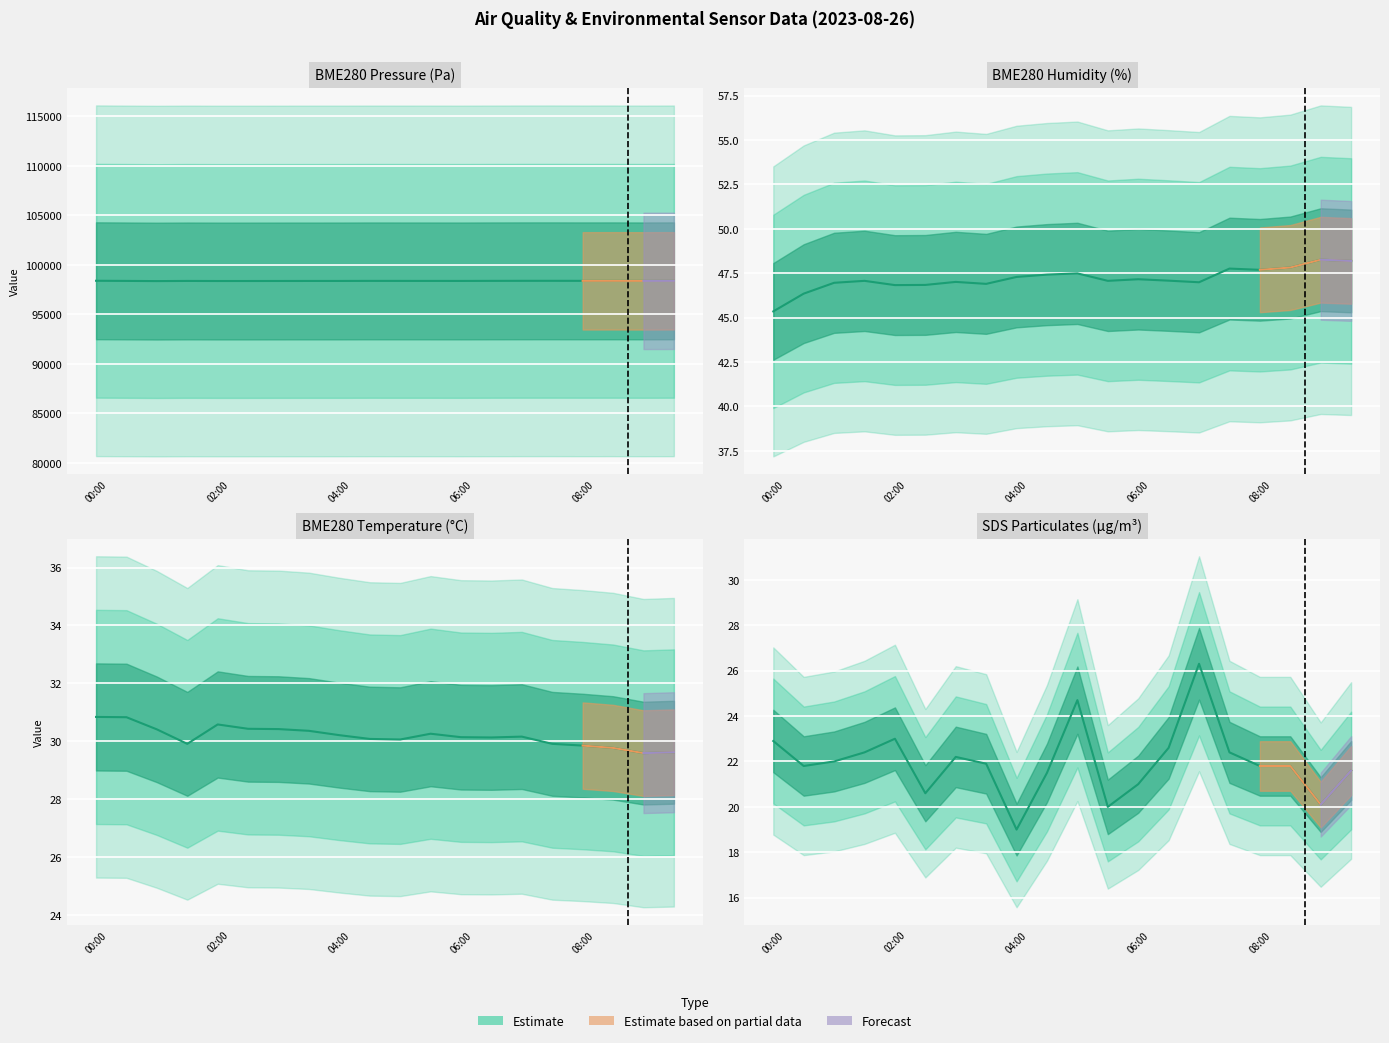

How many lines are shown in the chart?

4